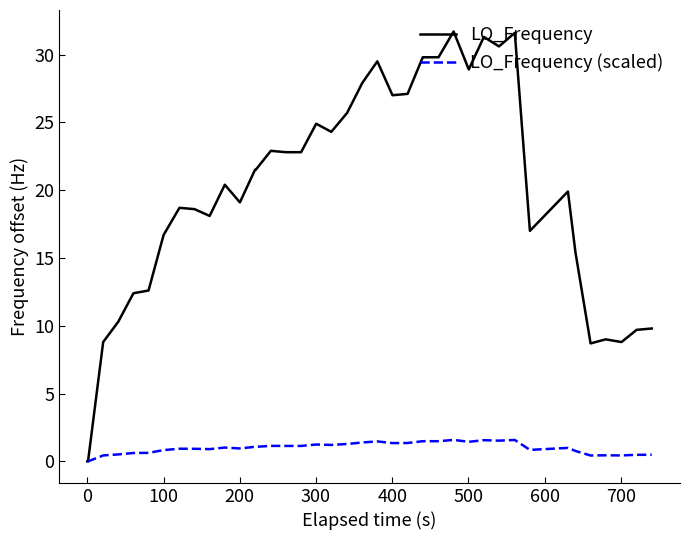

Which series has the largest range (max minus min)?

LO_Frequency